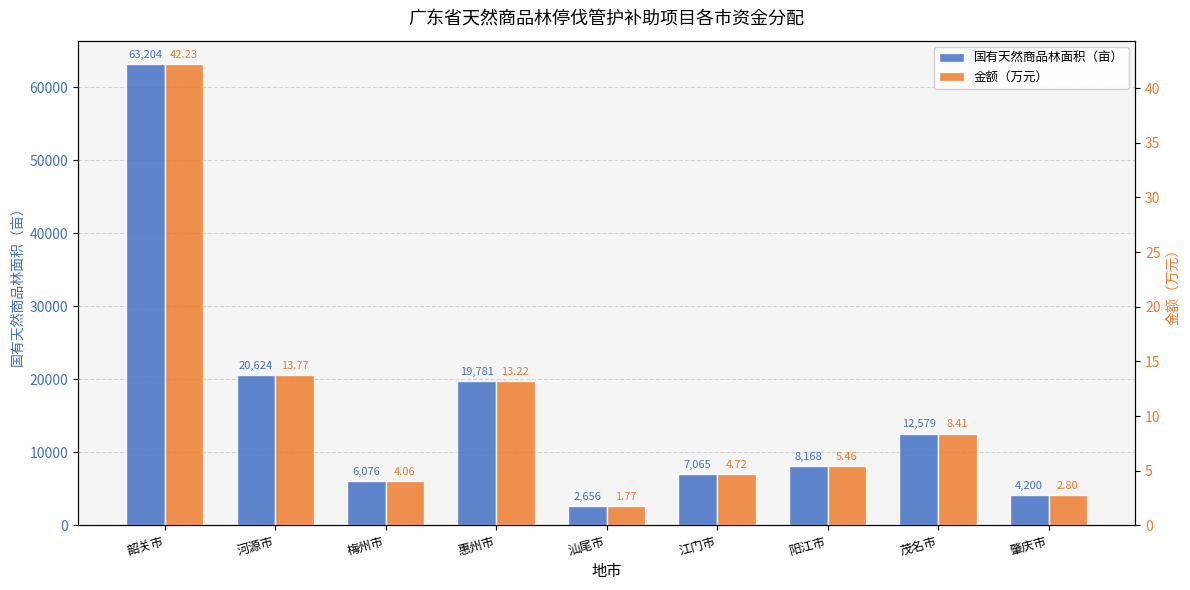

Reading right to left, transcribe all the data shown in this chart.

国有天然商品林面积（亩）: 肇庆市=4200.0	茂名市=12579.0	阳江市=8168.0	江门市=7065.0	汕尾市=2656.0	惠州市=19781.0	梅州市=6076.0	河源市=20624.0	韶关市=63204.0
金额（万元）: 肇庆市=2.8	茂名市=8.4	阳江市=5.5	江门市=4.7	汕尾市=1.8	惠州市=13.2	梅州市=4.1	河源市=13.8	韶关市=42.2